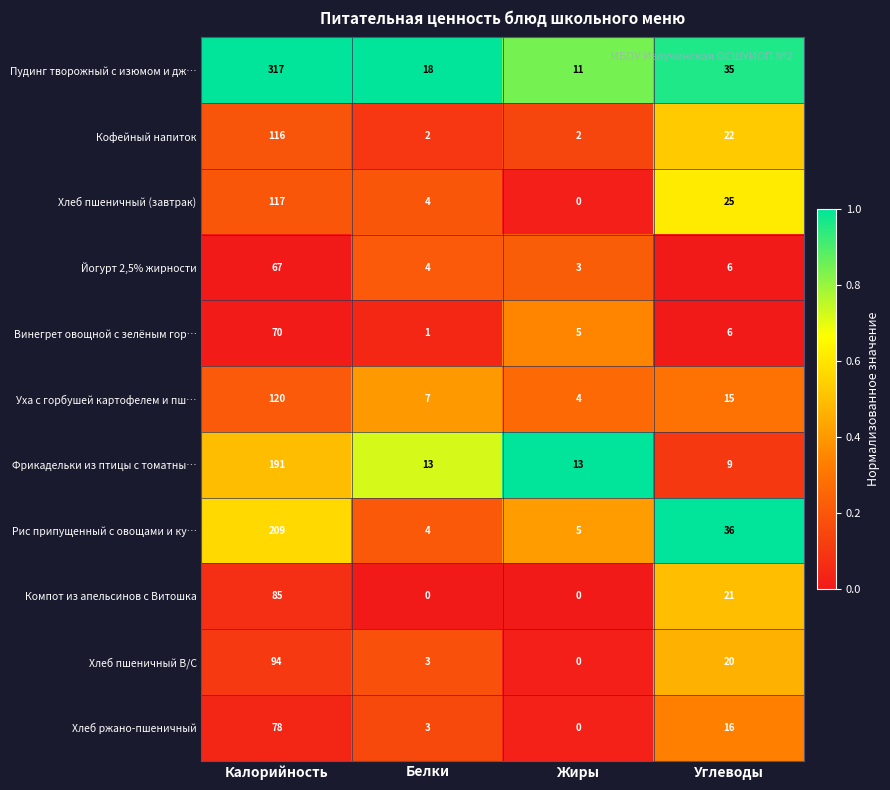

The value of Уха с горбушей картофелем и пш… at Калорийность is 120. True or false?

True